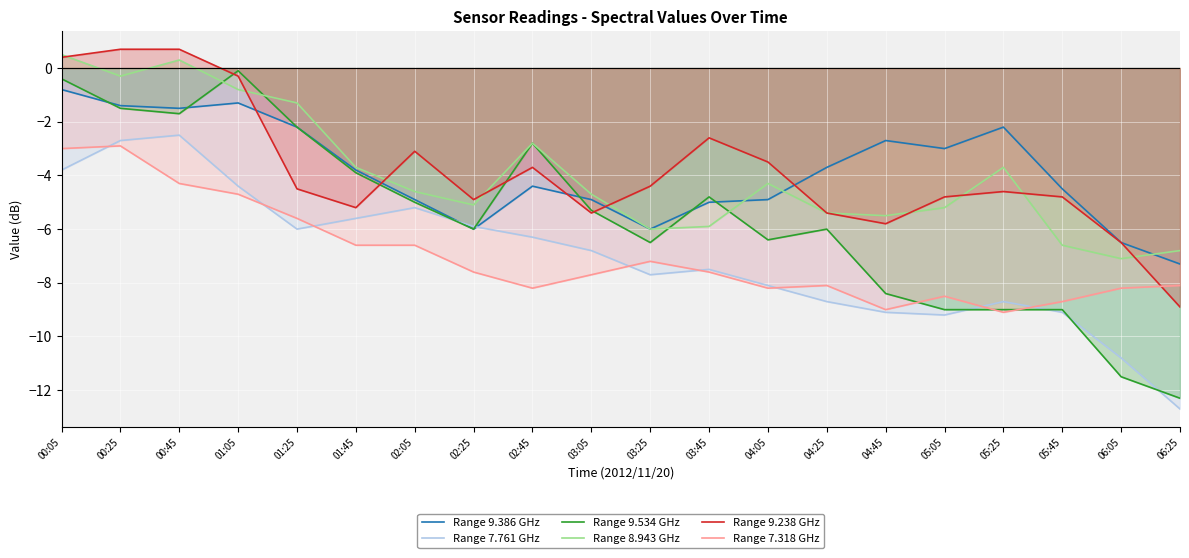

How many lines are shown in the chart?

6